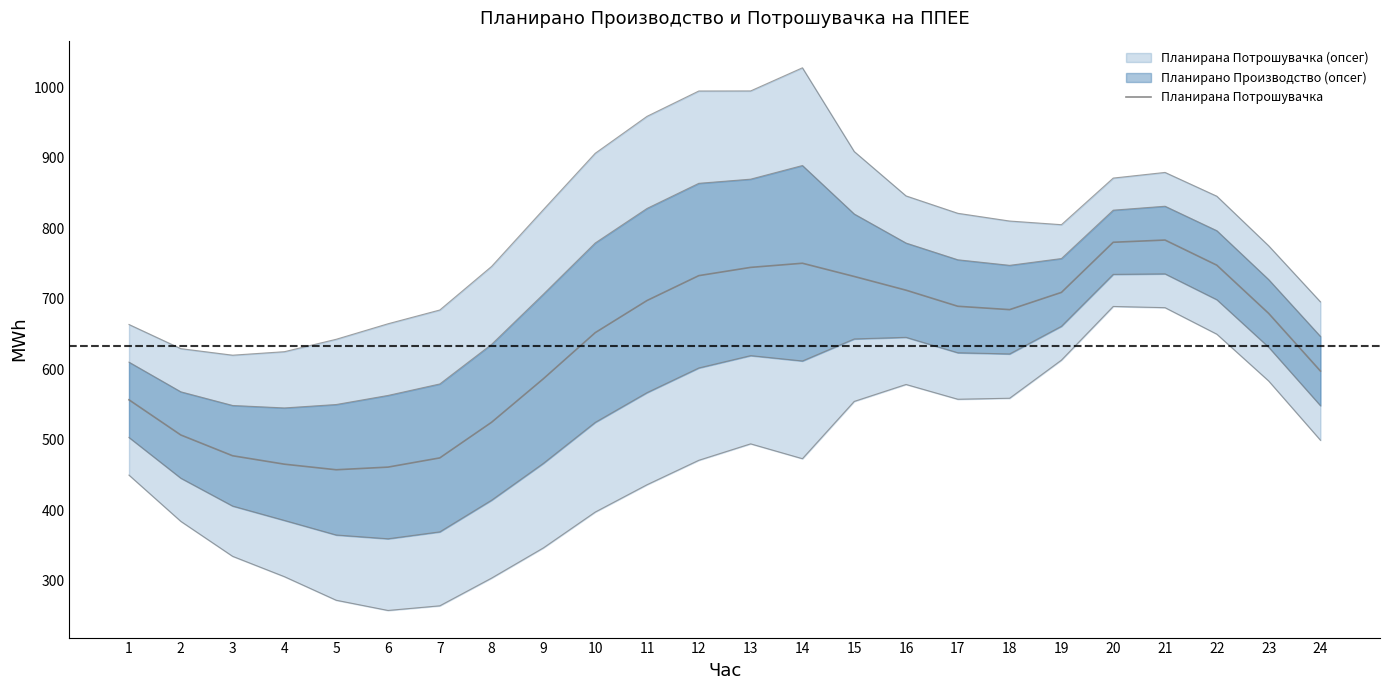

What is the change in value from 9 to 23?

+92.8